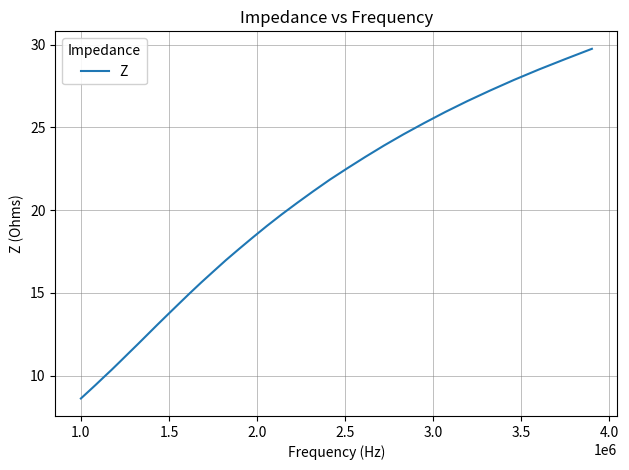

What is the difference between the second highest and minimum values?

20.5